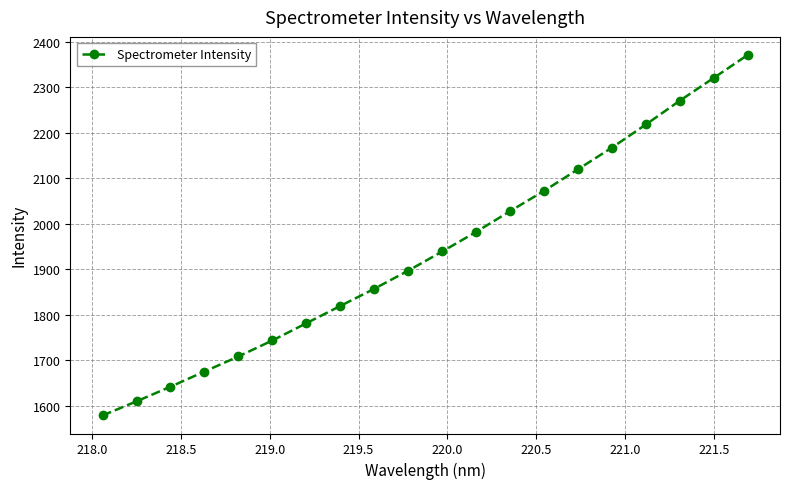

What is the average value?

1939.6